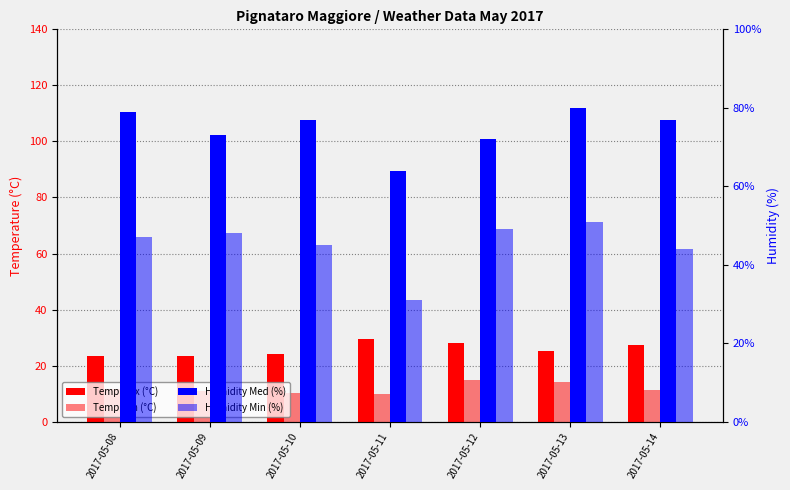

At how many categories does at least one series exceed 79?

1